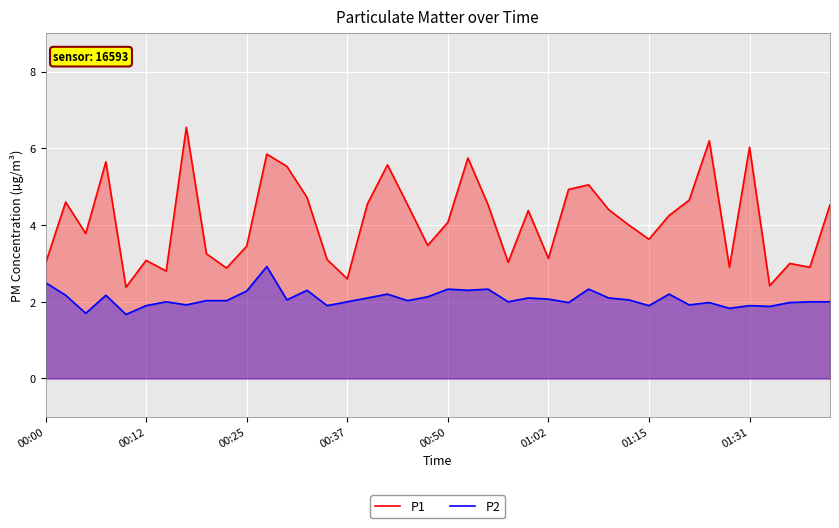

The P2 series shows 0.7 at 28. True or false?

False